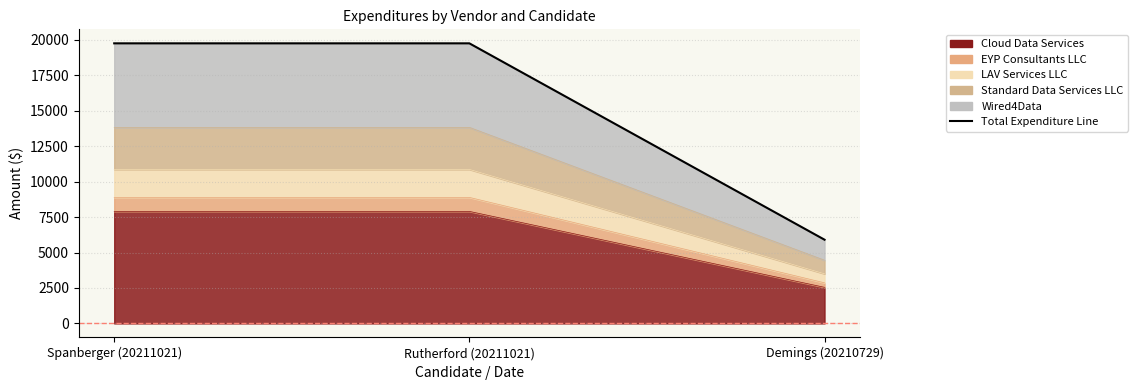

What is the greatest value displayed?

19747.4